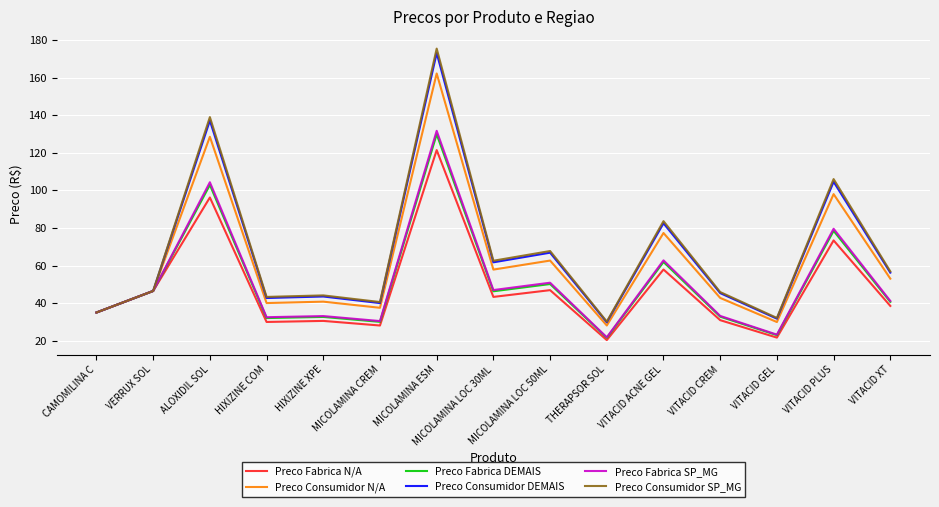

What position from the right is VITACID CREM?

4